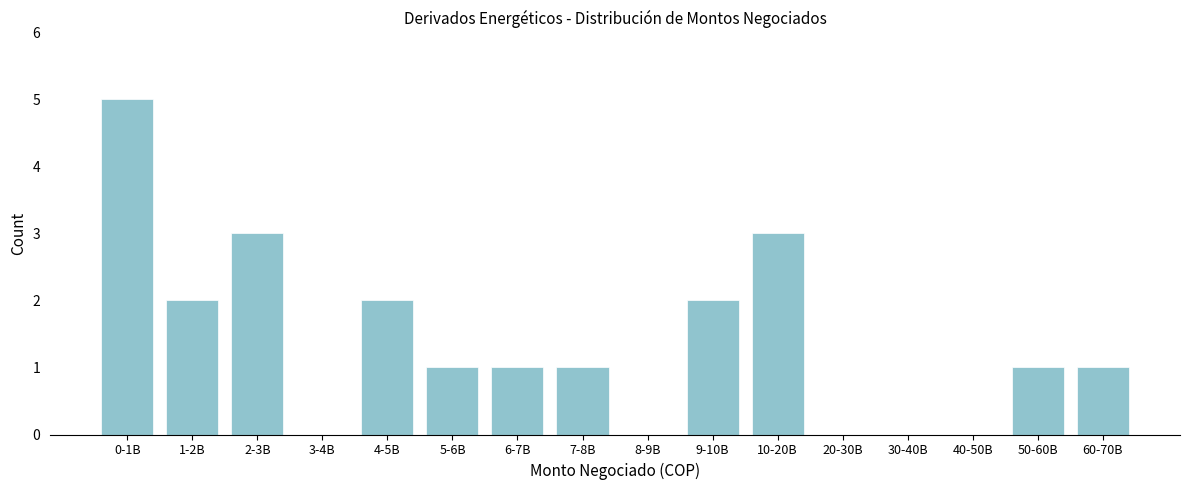

Reading left to right, what are all the values shown in this chart?

0-1B=5	1-2B=2	2-3B=3	3-4B=0	4-5B=2	5-6B=1	6-7B=1	7-8B=1	8-9B=0	9-10B=2	10-20B=3	20-30B=0	30-40B=0	40-50B=0	50-60B=1	60-70B=1